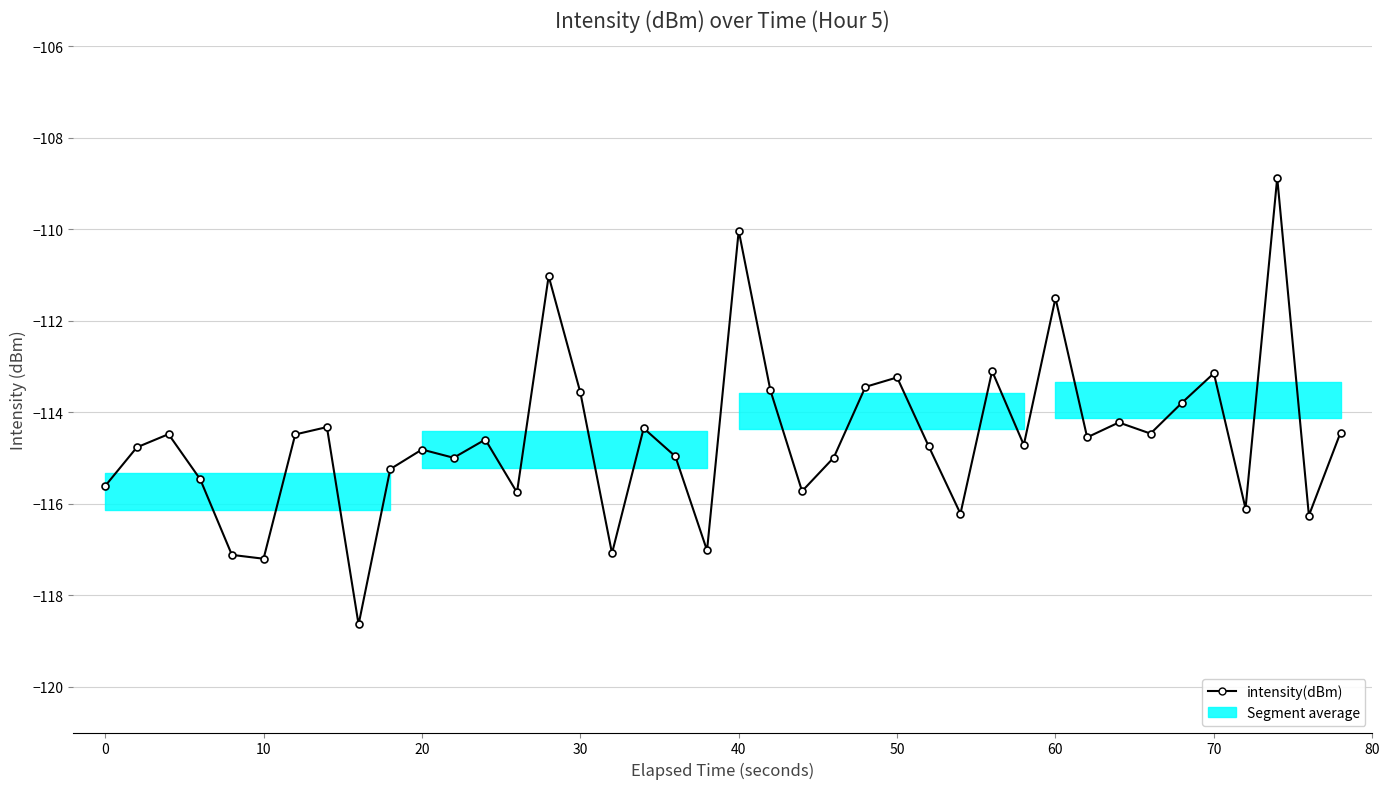

True or false: there are more than 0 points higher than both neighbors.

True